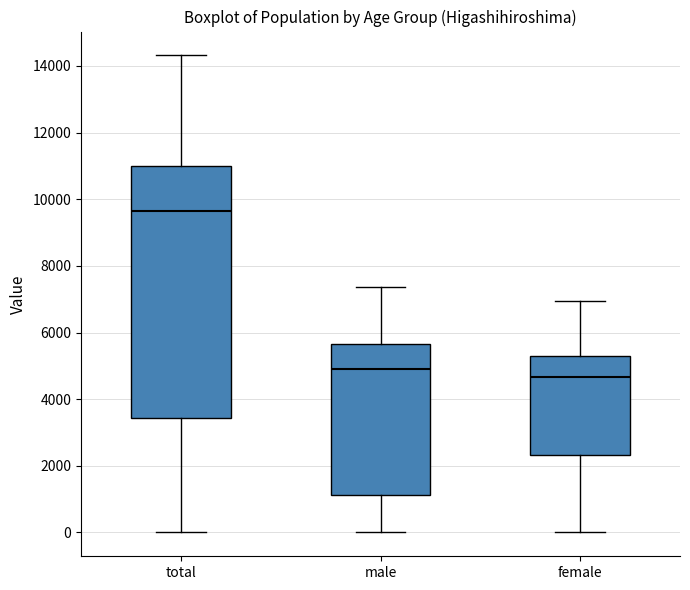

Which box is the tallest, from its lower edge to its upper edge?

total